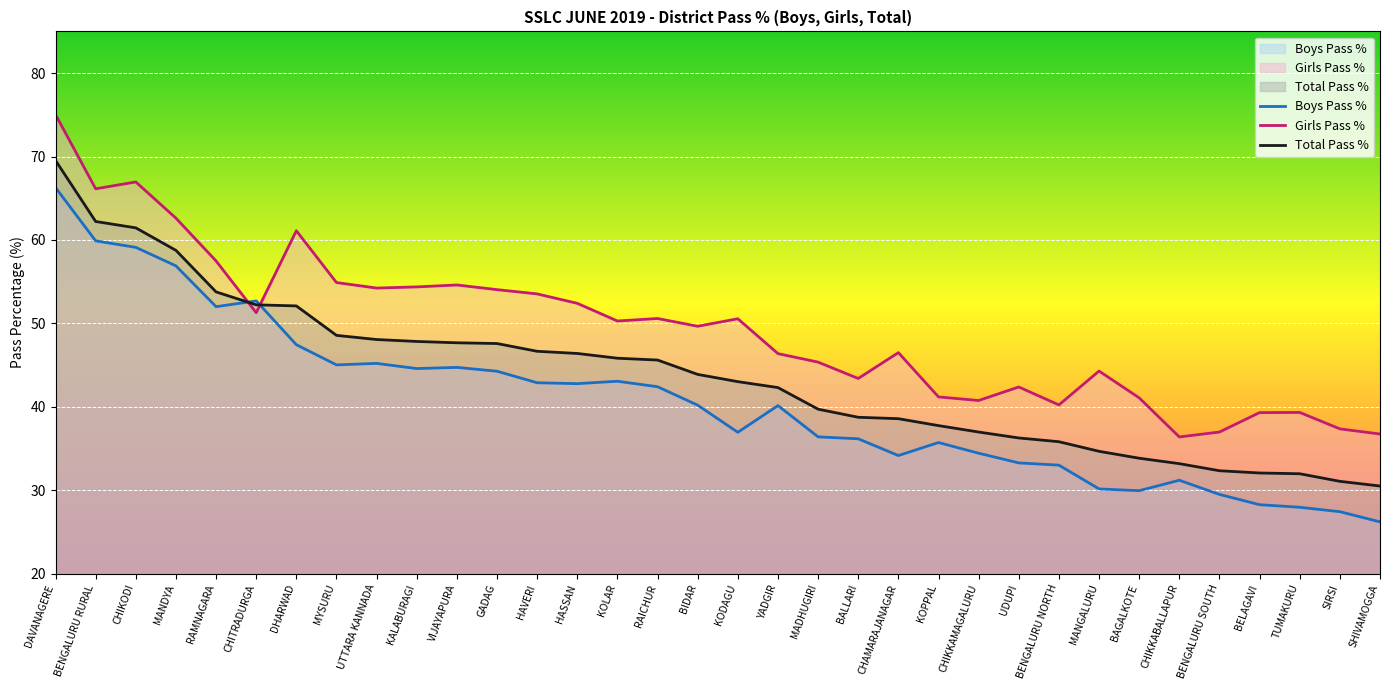

Which label corresponds to the smallest value in the chart?

SHIVAMOGGA